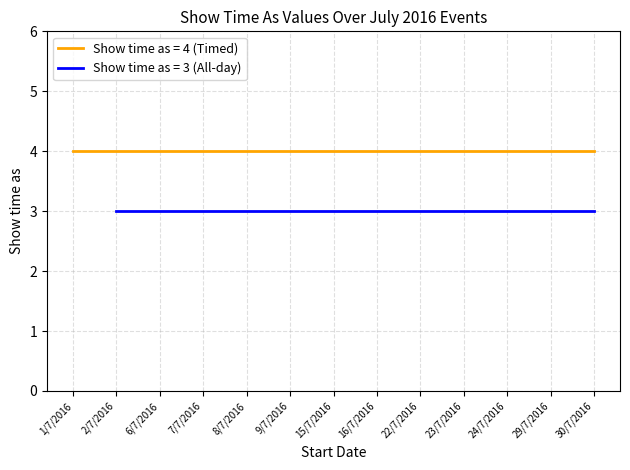

True or false: Show time as (All-day=3) and Show time as (Timed=4) cross at least once.

False